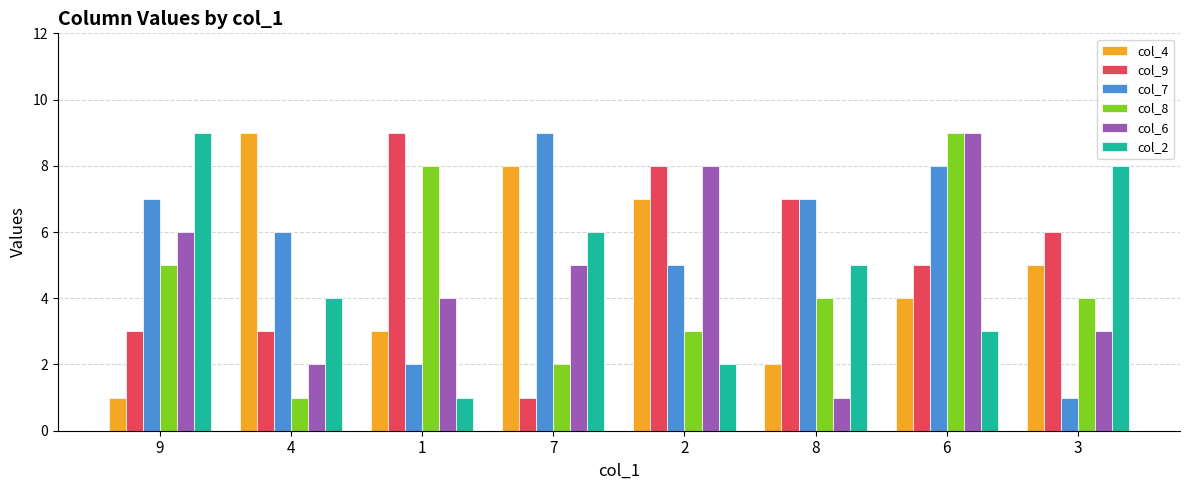

What is the approximate value of col_4 at 3?

5